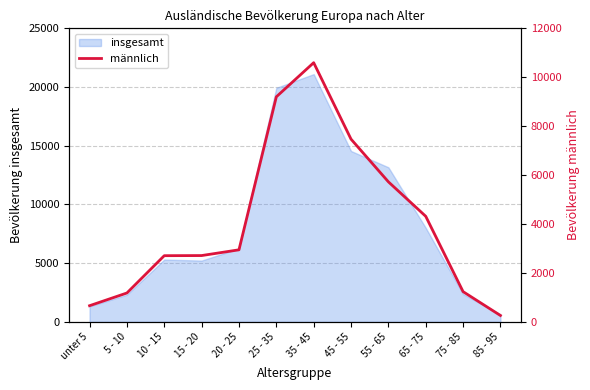

The value of insgesamt at 15 - 20 is 2947. True or false?

False